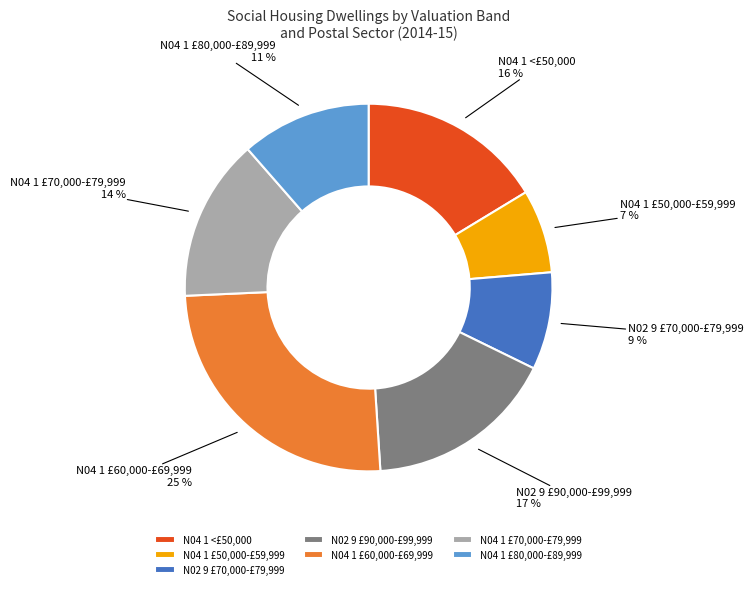

To the nearest percent, what is the difference between the N04 1 £70,000-£79,999 and N04 1 £80,000-£89,999 slice percentages?

3%